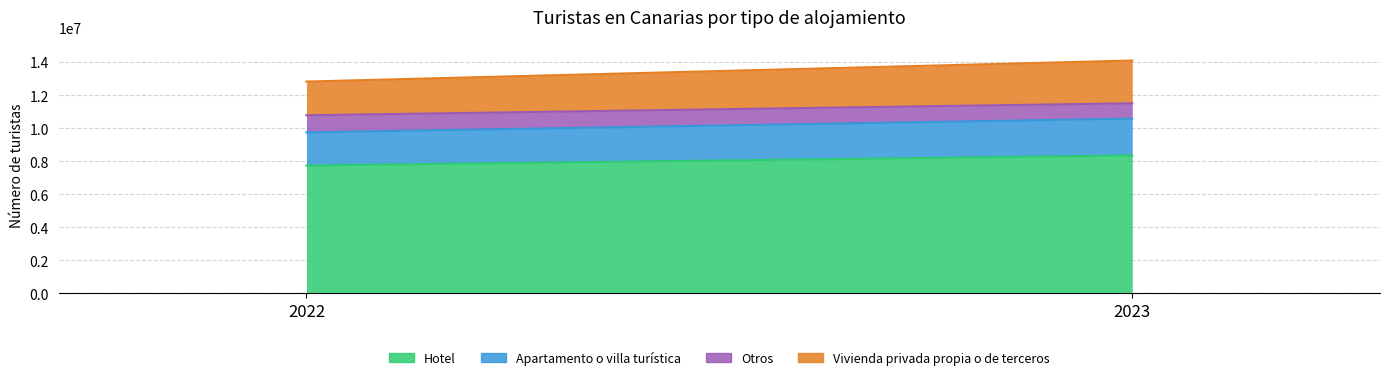

Count the Otros values in the range 930210 to 1036241.

2